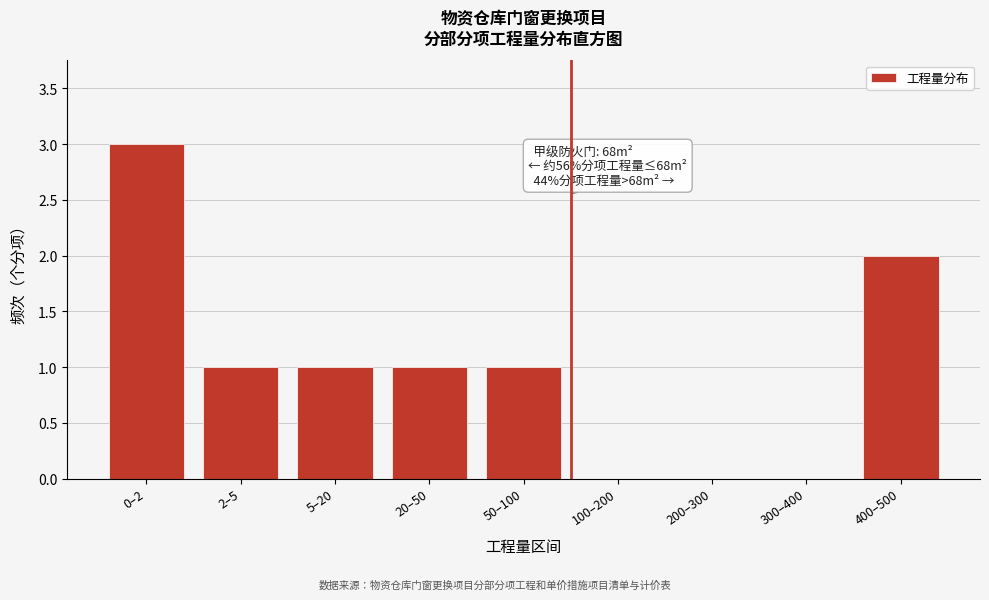

Reading right to left, list all the values displayed in this chart.

400–500=2	300–400=0	200–300=0	100–200=0	50–100=1	20–50=1	5–20=1	2–5=1	0–2=3